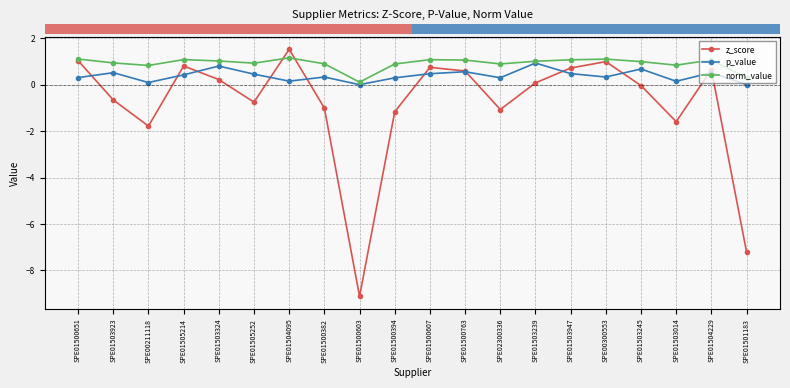

At which category does the chart reach its peak across all series?

SPE01504095